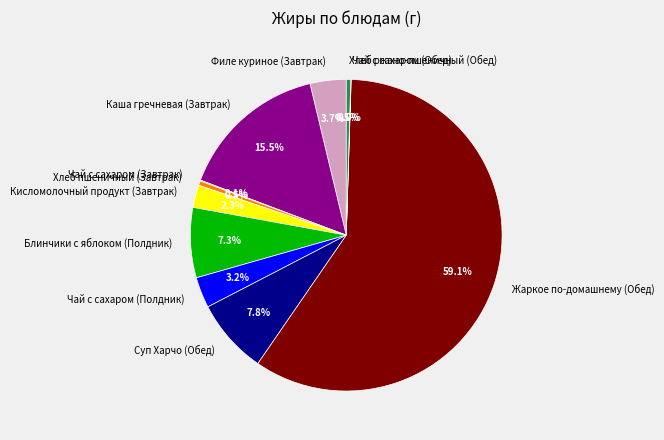

Approximately how many times larger is the value at Кисломолочный продукт (Завтрак) compared to Филе куриное (Завтрак)?

0.6